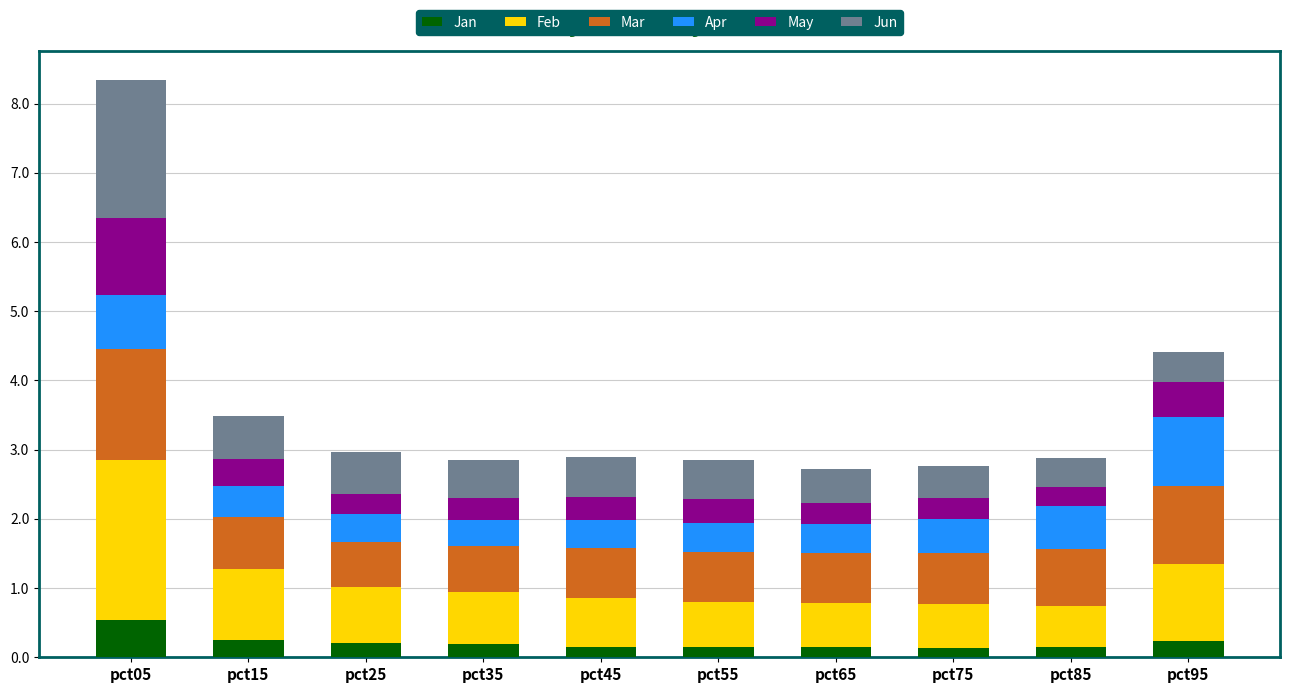

What is the total value across all series at pct95?

4.4